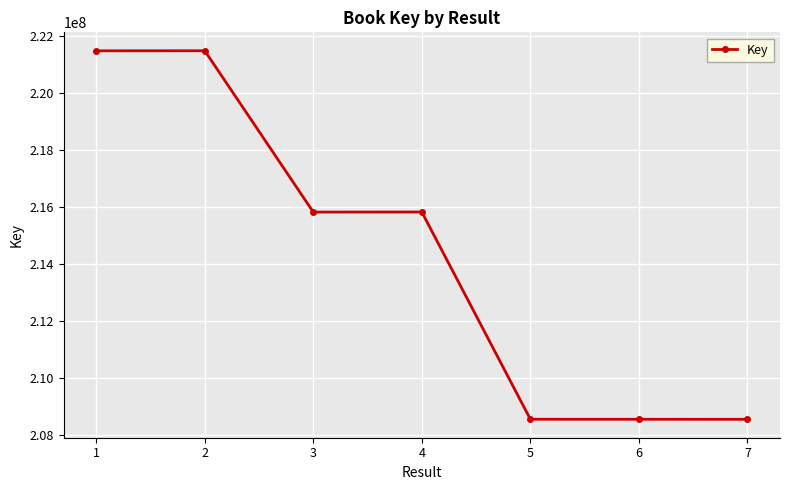

What is the greatest value displayed?

221475753